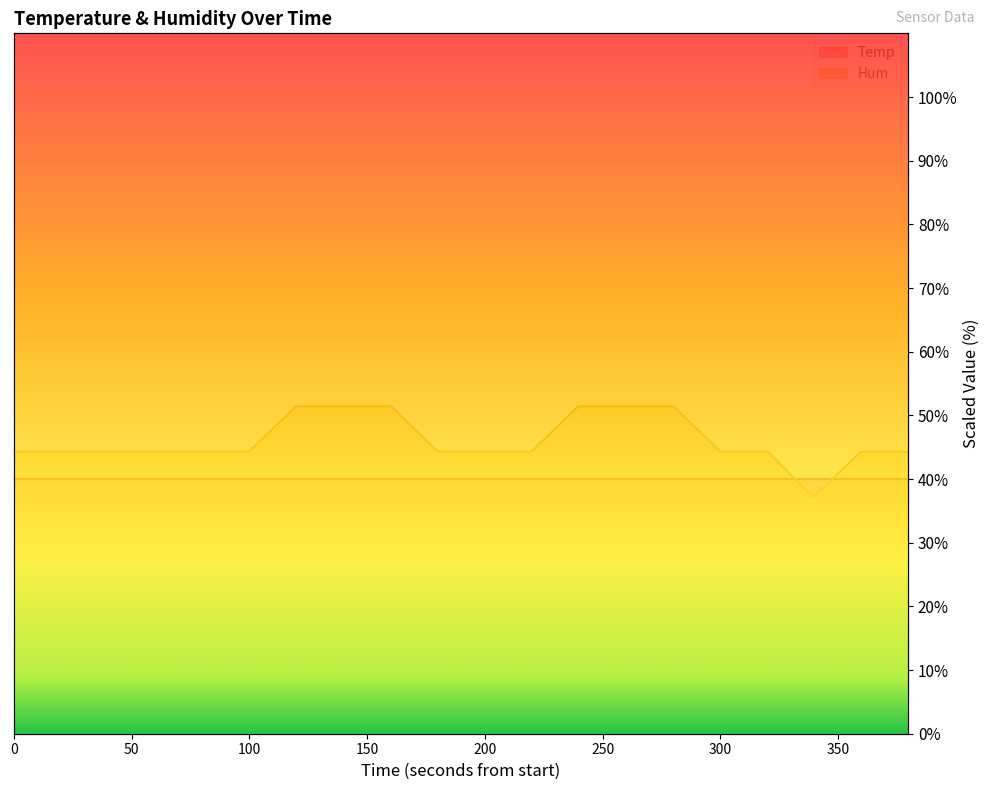

What is the sum of the values at 150 and 200?

88.6